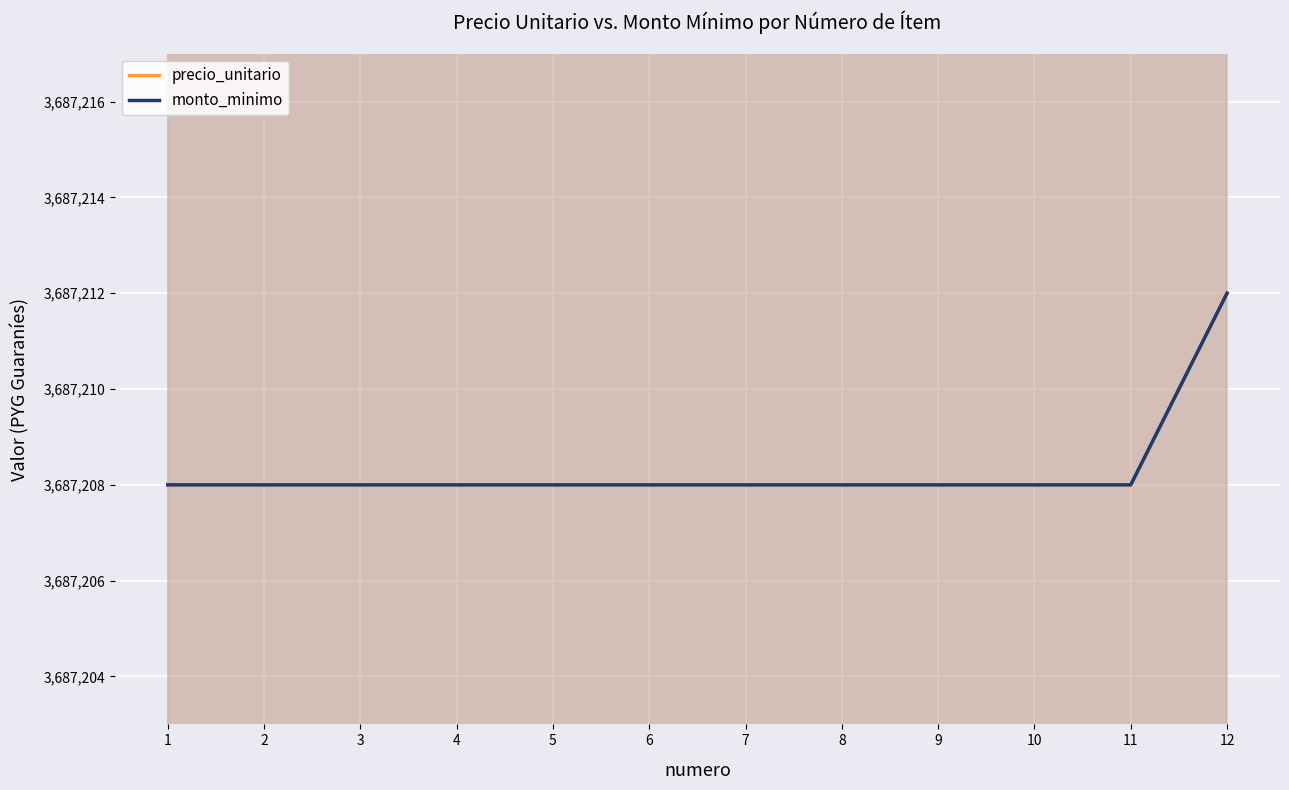

True or false: precio_unitario and monto_minimo cross at least once.

False